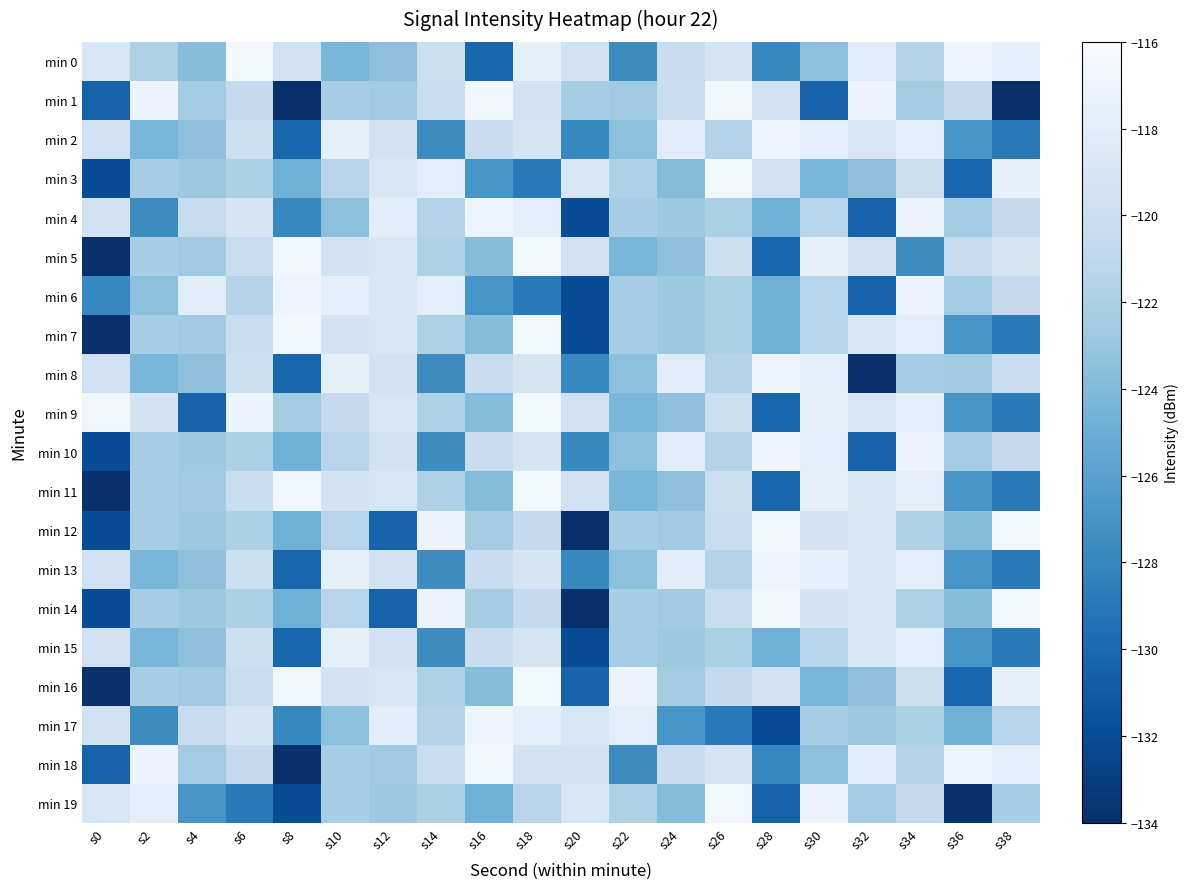

At which category is the sum across all series the highest?

s18